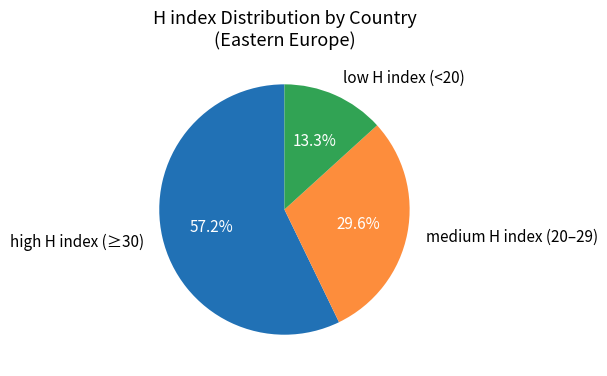

What is the largest slice in the pie chart?

high H index (≥30)